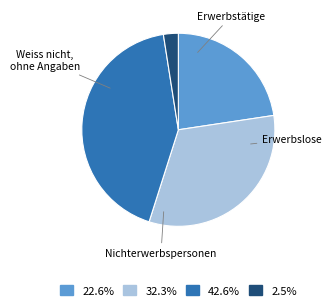

Does Erwerbslose account for over 50% of the chart?

No